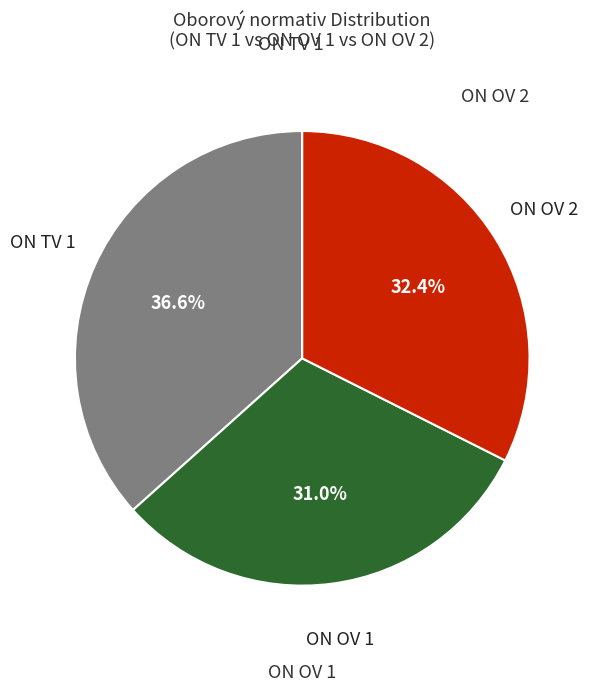

Count the number of slices in the pie.

3